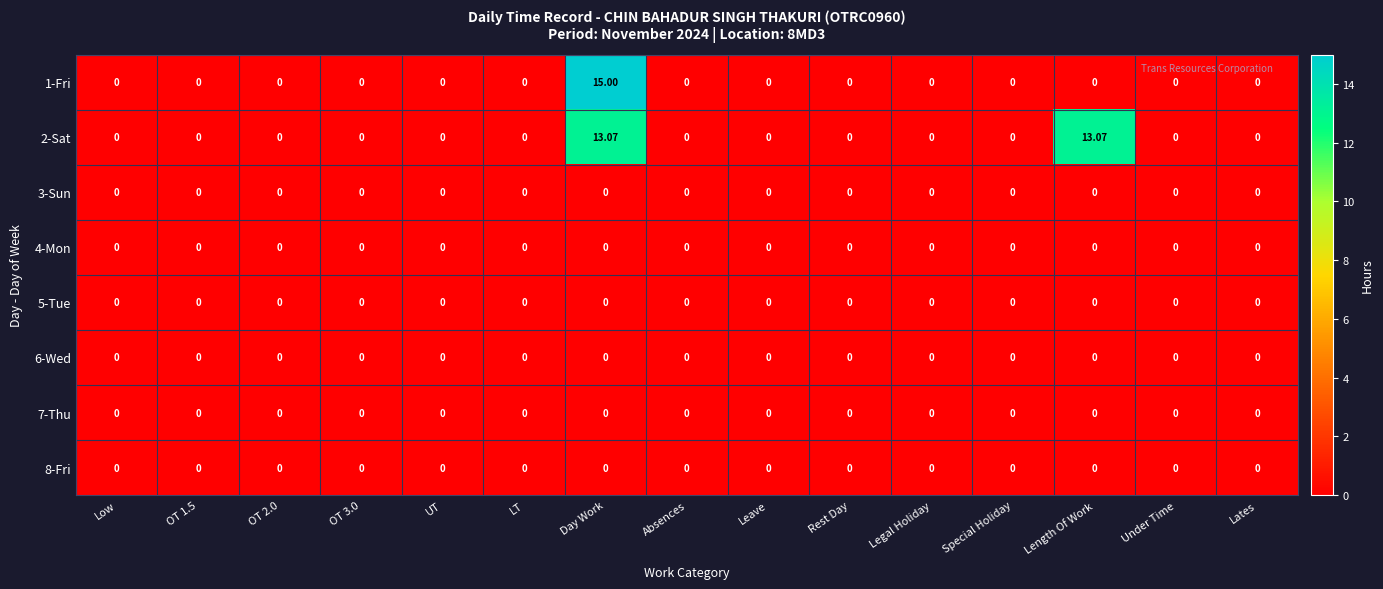

Count the number of data series in this chart.

8